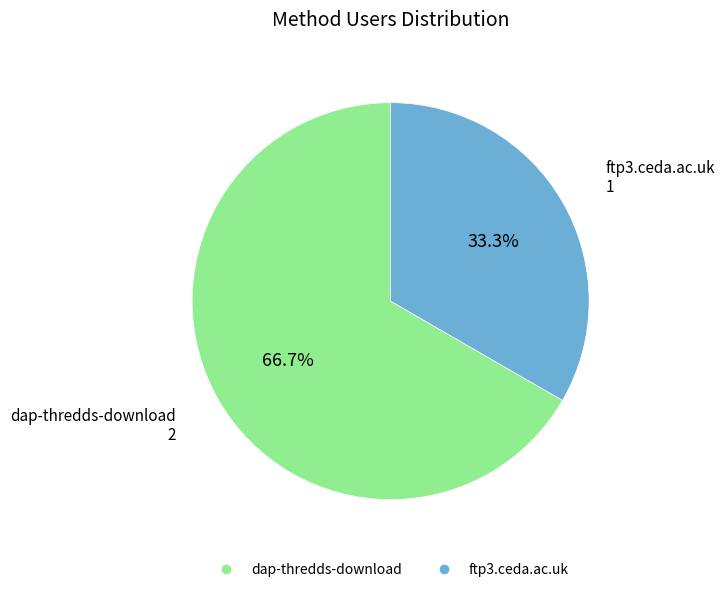

To the nearest percent, what portion does ftp3.ceda.ac.uk represent?

33%